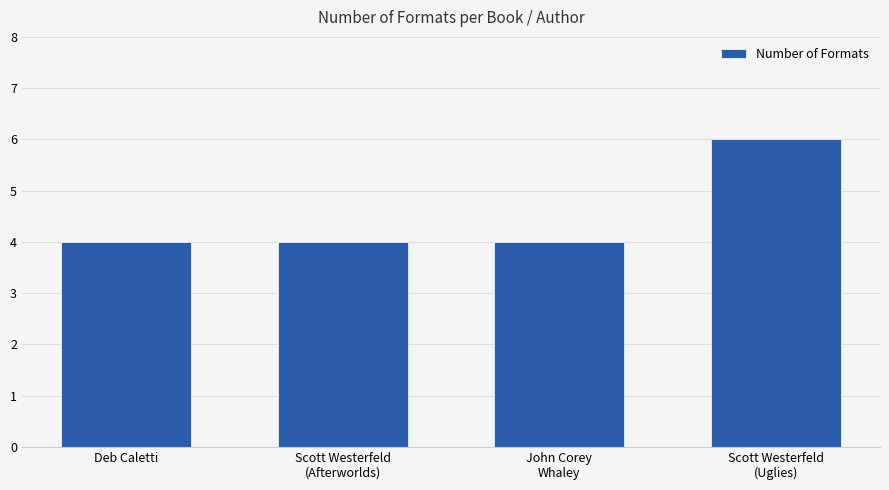

True or false: the data shows 6 at John Corey
Whaley.

False